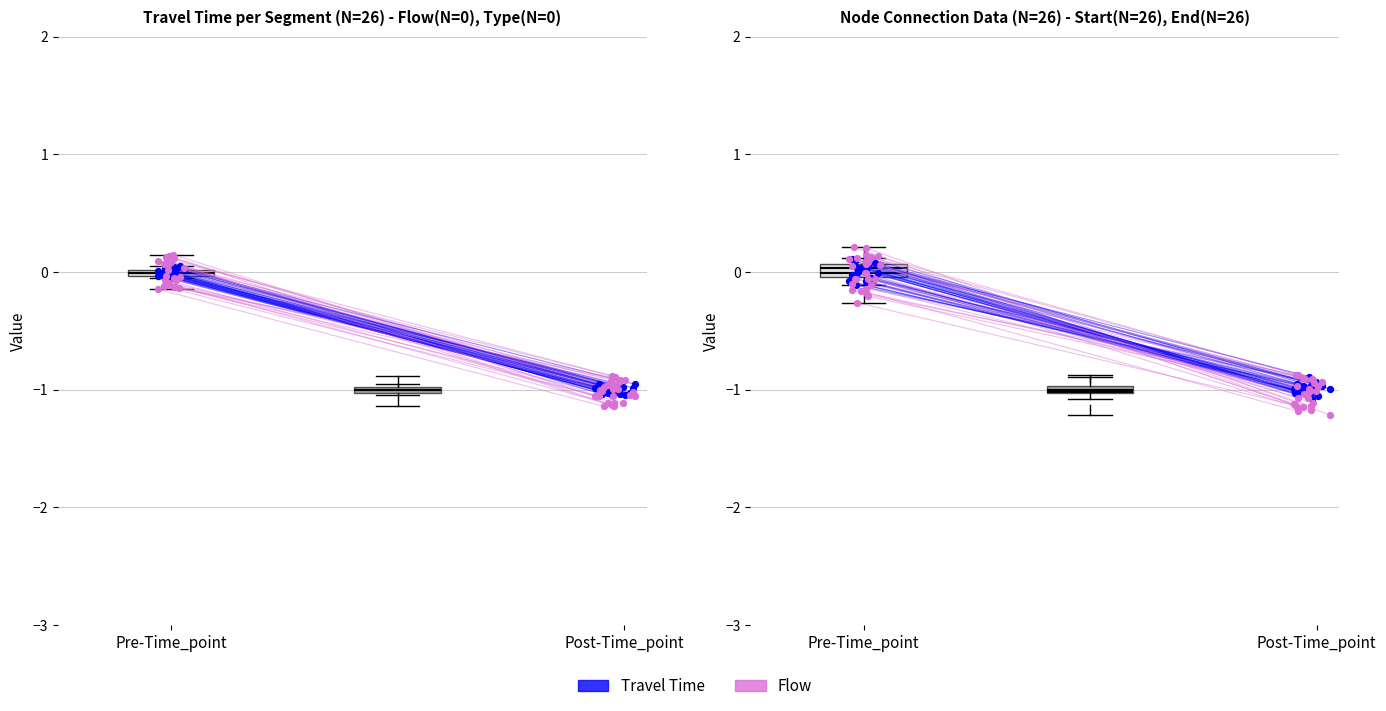

At which category is the sum across all series the highest?

Pre-Time_point